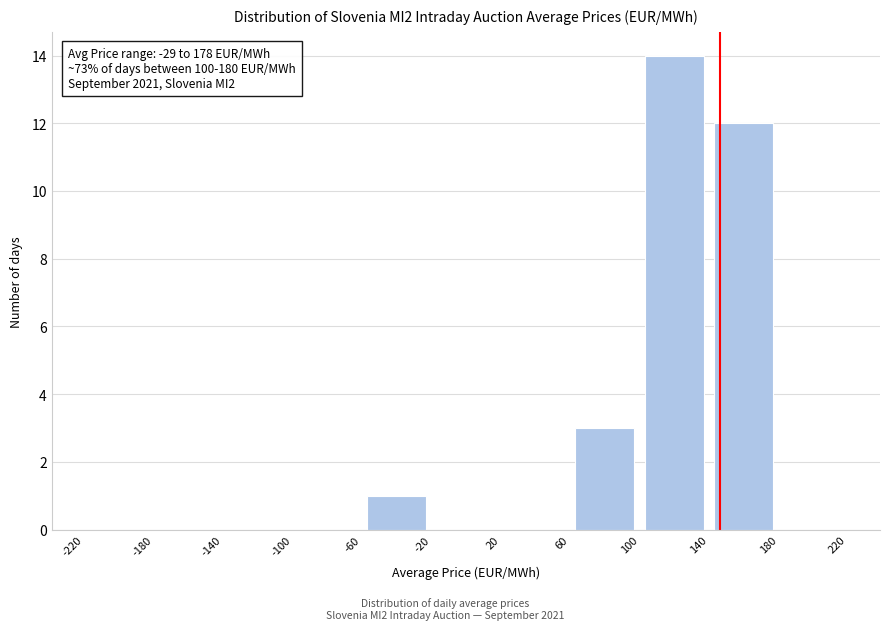

Over which range of the x-axis is the bar tallest?

100 to 140